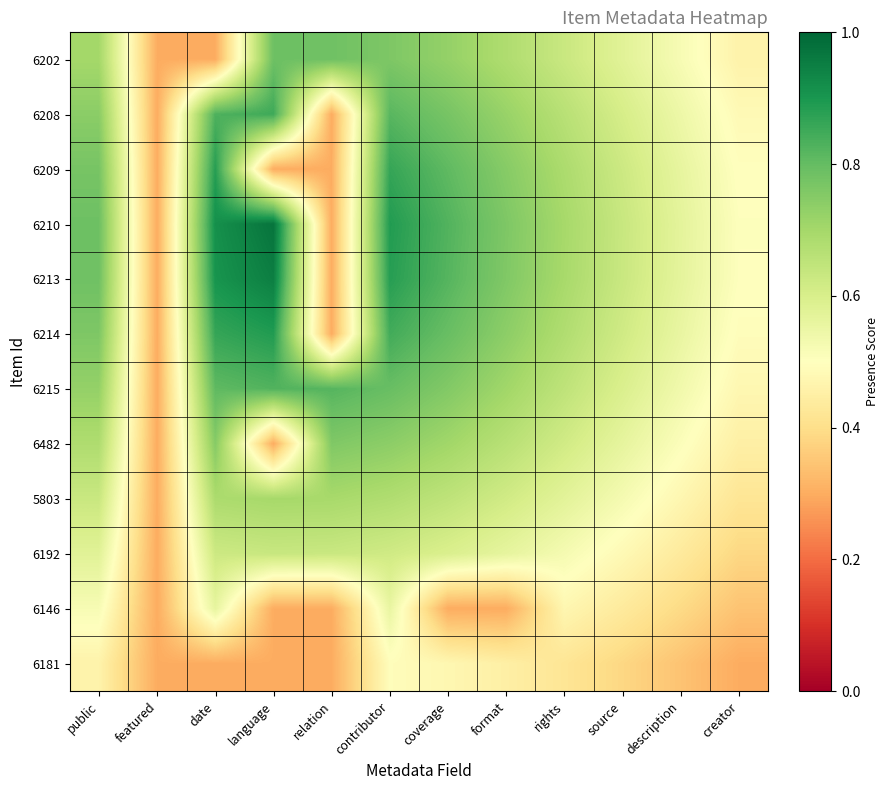

Reading left to right, list all the values displayed in this chart.

6202: public=0.7	featured=0.3	date=0.3	language=0.8	relation=0.8	contributor=0.8	coverage=0.7	format=0.7	rights=0.6	source=0.6	description=0.5	creator=0.5
6208: public=0.7	featured=0.3	date=0.8	language=0.9	relation=0.3	contributor=0.8	coverage=0.8	format=0.7	rights=0.7	source=0.6	description=0.5	creator=0.5
6209: public=0.8	featured=0.3	date=0.9	language=0.3	relation=0.3	contributor=0.9	coverage=0.8	format=0.7	rights=0.7	source=0.6	description=0.6	creator=0.5
6210: public=0.8	featured=0.3	date=0.9	language=1.0	relation=0.3	contributor=0.9	coverage=0.8	format=0.8	rights=0.7	source=0.6	description=0.6	creator=0.5
6213: public=0.8	featured=0.3	date=0.9	language=1.0	relation=0.3	contributor=0.9	coverage=0.8	format=0.8	rights=0.7	source=0.6	description=0.6	creator=0.5
6214: public=0.8	featured=0.3	date=0.9	language=0.9	relation=0.3	contributor=0.8	coverage=0.8	format=0.7	rights=0.7	source=0.6	description=0.6	creator=0.5
6215: public=0.7	featured=0.3	date=0.8	language=0.8	relation=0.8	contributor=0.8	coverage=0.8	format=0.7	rights=0.7	source=0.6	description=0.5	creator=0.5
6482: public=0.7	featured=0.3	date=0.7	language=0.3	relation=0.8	contributor=0.7	coverage=0.7	format=0.7	rights=0.6	source=0.6	description=0.5	creator=0.5
5803: public=0.6	featured=0.3	date=0.7	language=0.7	relation=0.7	contributor=0.7	coverage=0.7	format=0.6	rights=0.6	source=0.5	description=0.5	creator=0.4
6192: public=0.6	featured=0.3	date=0.6	language=0.6	relation=0.6	contributor=0.6	coverage=0.6	format=0.6	rights=0.5	source=0.5	description=0.4	creator=0.4
6146: public=0.5	featured=0.3	date=0.6	language=0.3	relation=0.3	contributor=0.6	coverage=0.3	format=0.3	rights=0.5	source=0.4	description=0.4	creator=0.3
6181: public=0.5	featured=0.3	date=0.3	language=0.3	relation=0.3	contributor=0.5	coverage=0.5	format=0.5	rights=0.4	source=0.4	description=0.3	creator=0.3